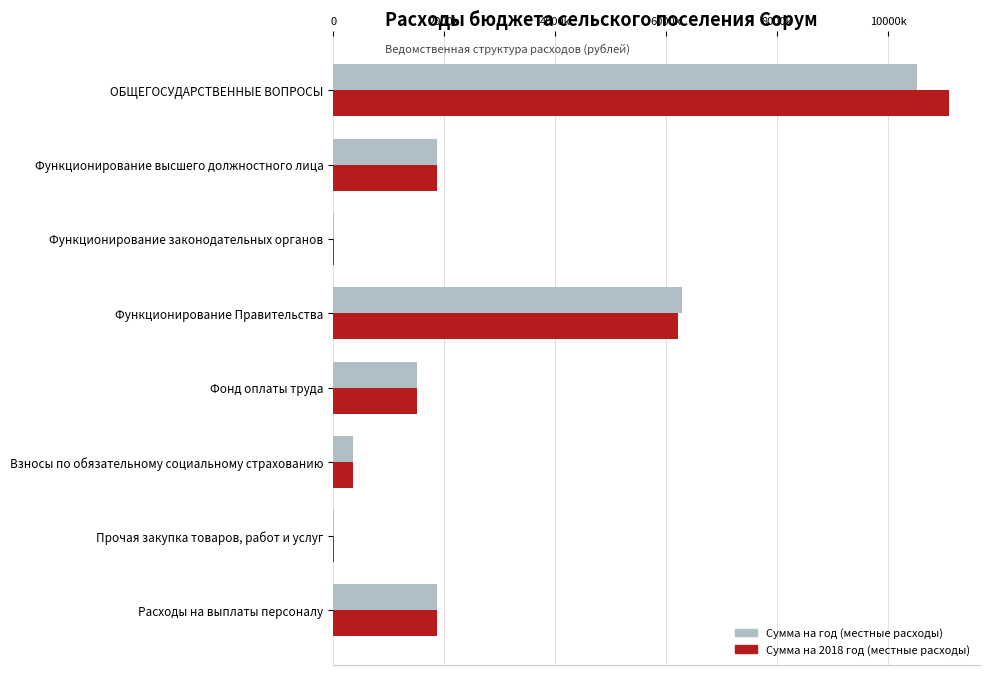

What are all the series names shown in the legend?

Сумма на год (местные расходы), Сумма на 2018 год (местные расходы)